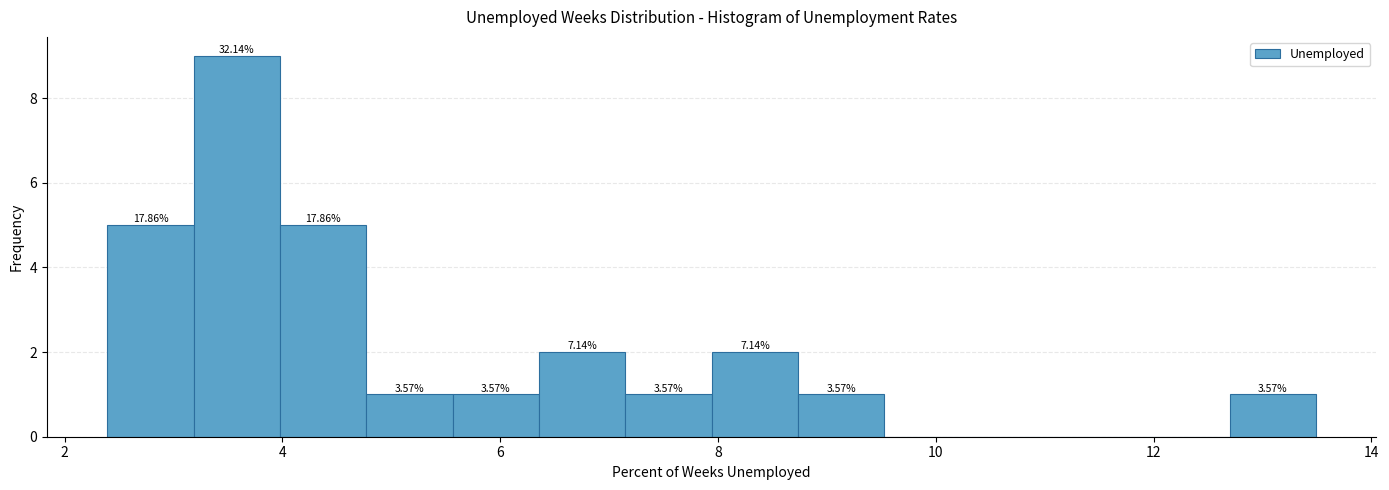

Read against the x-axis, roughly where is the centre of the tallest bar?

3.6